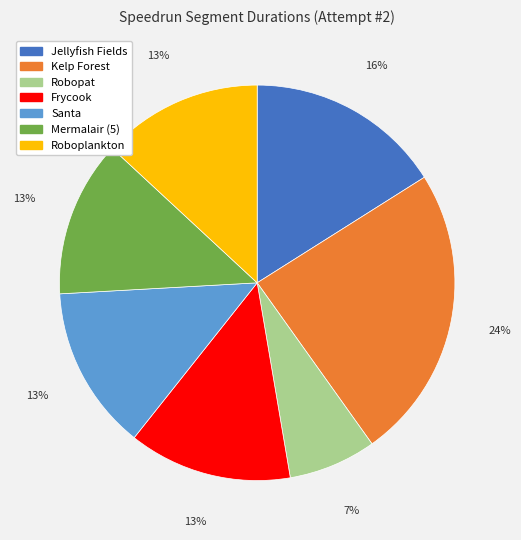

Do Roboplankton and Robopat together represent more than half of the pie?

No